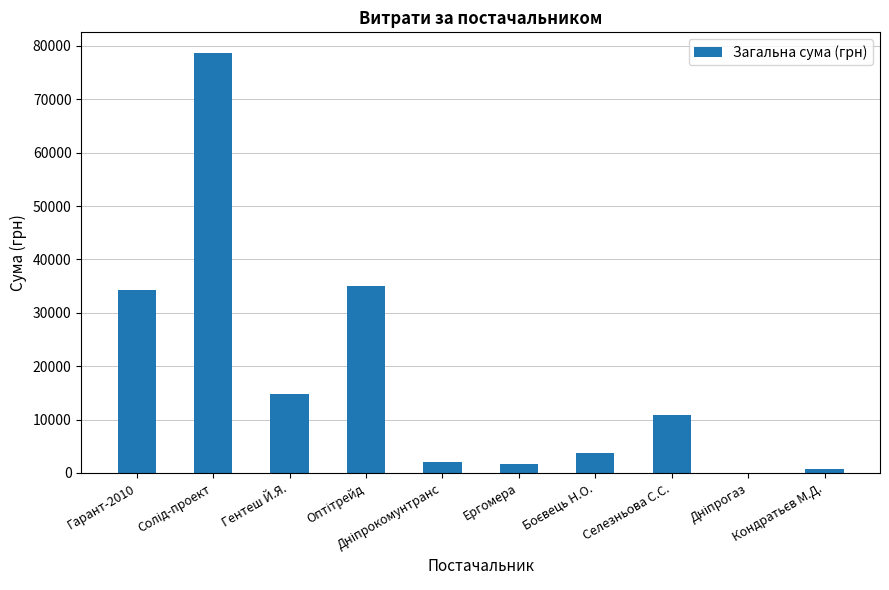

What is the sum of all values?

181666.2